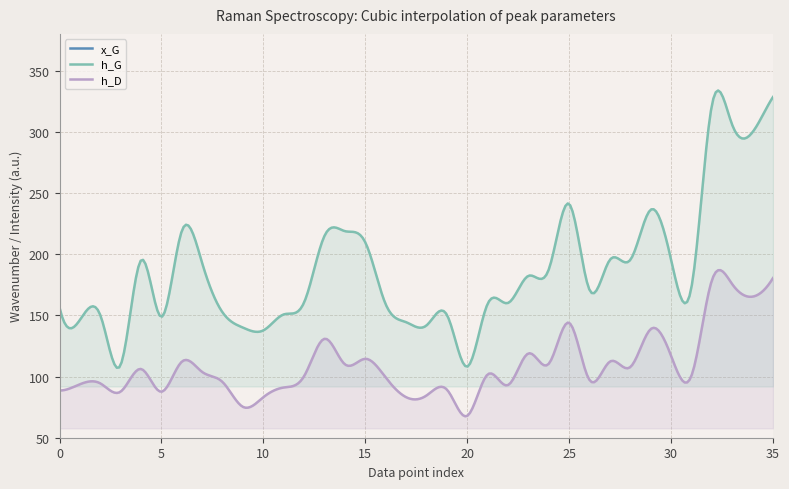

Rank the series by their maximum value, from lowest to highest.

h_D, h_G, x_G